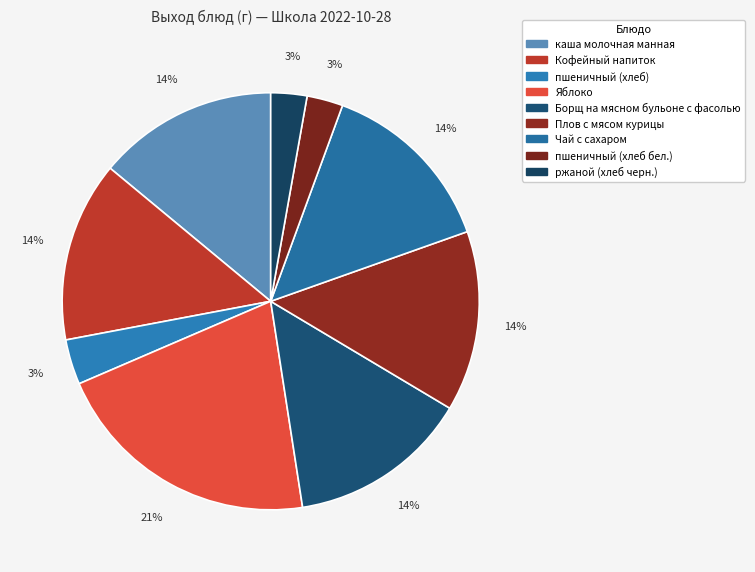

How many slices are in this pie chart?

9